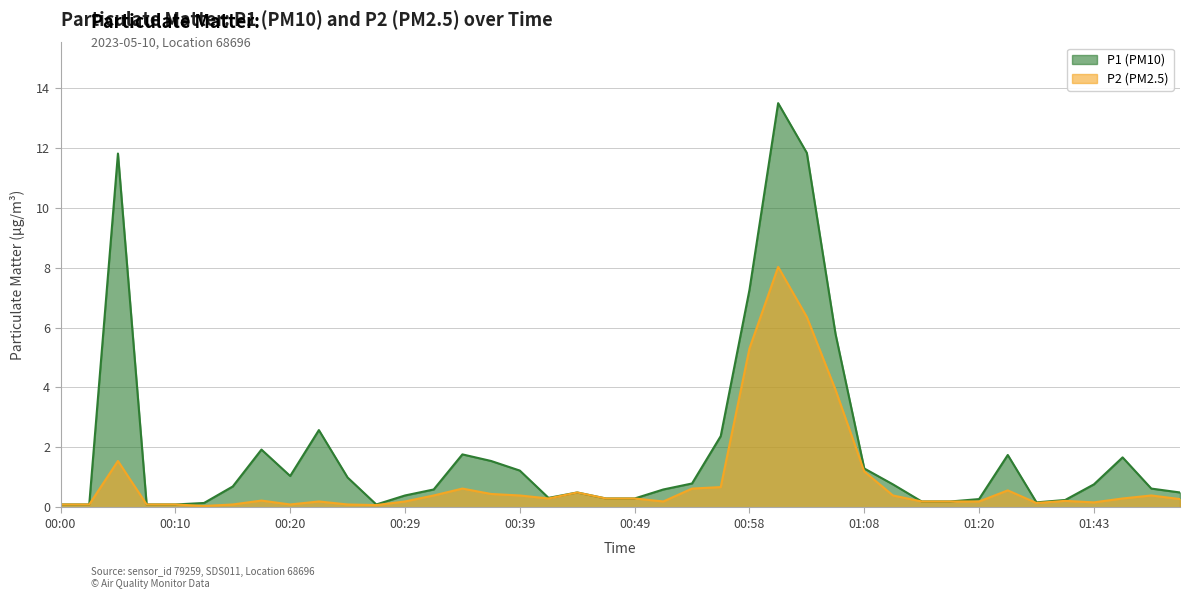

How many interior local valleys does the P2 series have?

7